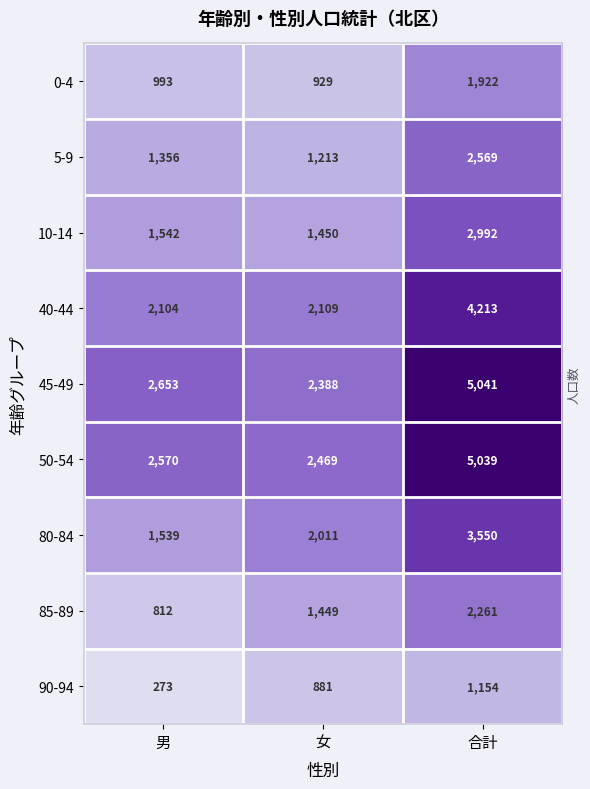

Where is 80-84 nearest to the value 2544?

女